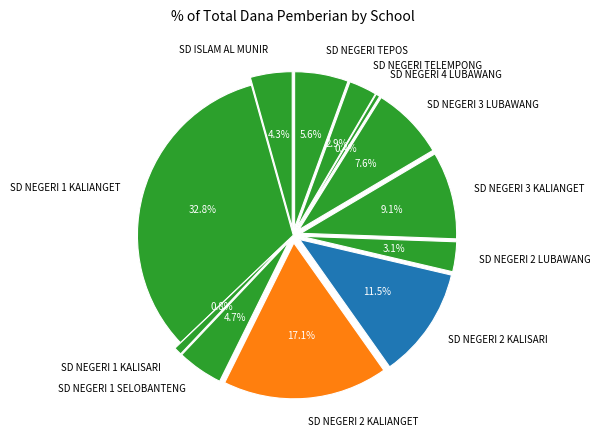

What is the largest slice in the pie chart?

SD NEGERI 1 KALIANGET